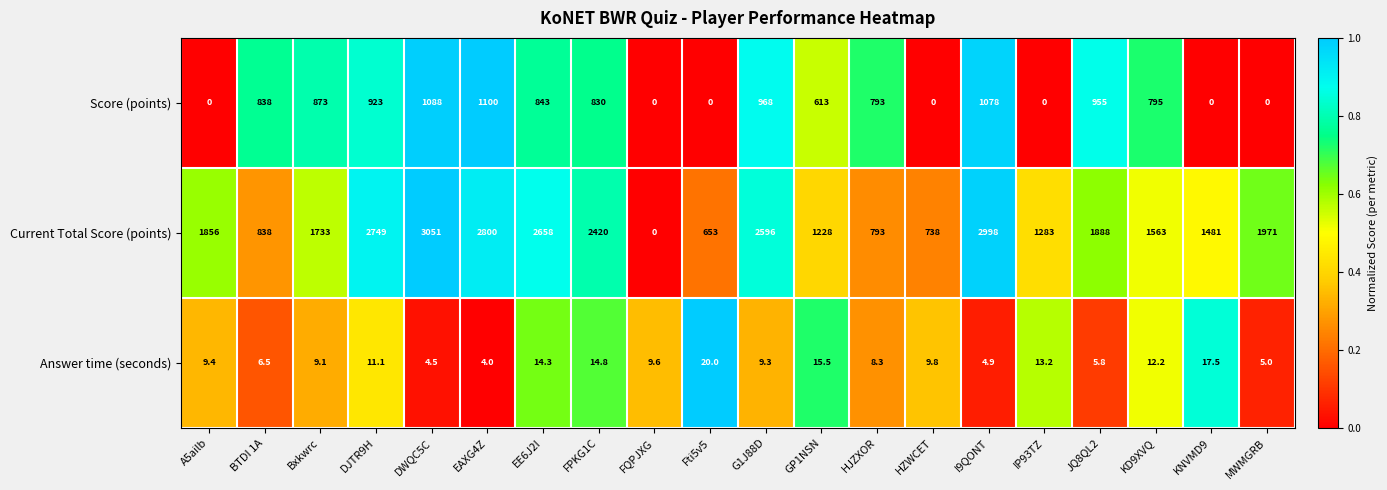

Rank the series at HZWCET from lowest to highest value.

Score (points), Answer time (seconds), Current Total Score (points)